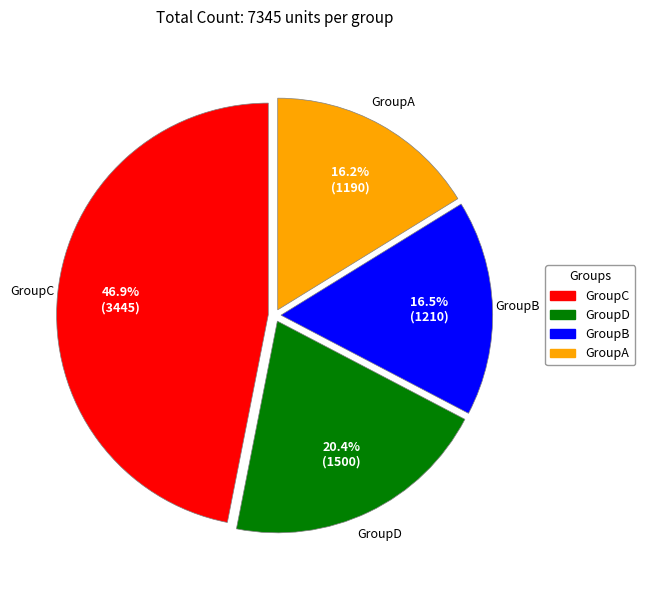

Count the number of slices in the pie.

4